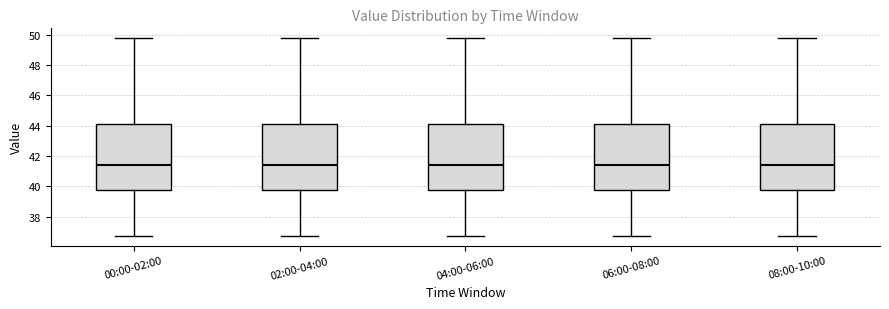

Where is the lower edge of the box for 02:00-04:00 on the y-axis? The values are not printed on the chart, so give them approximately, as read against the axis.

39.8